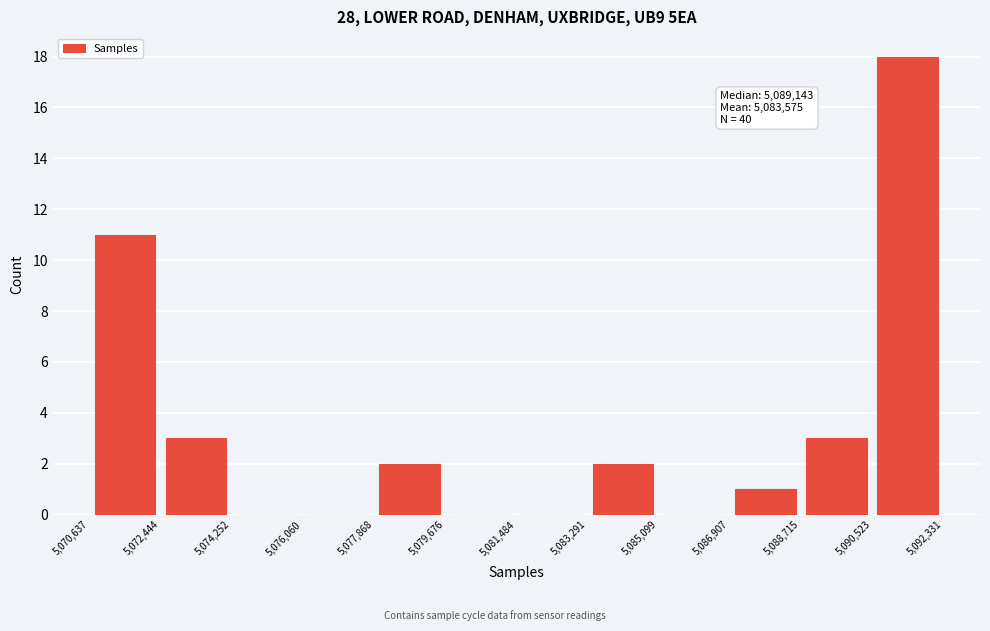

Over which range of the x-axis is the bar tallest?

5,090,523 to 5,092,331